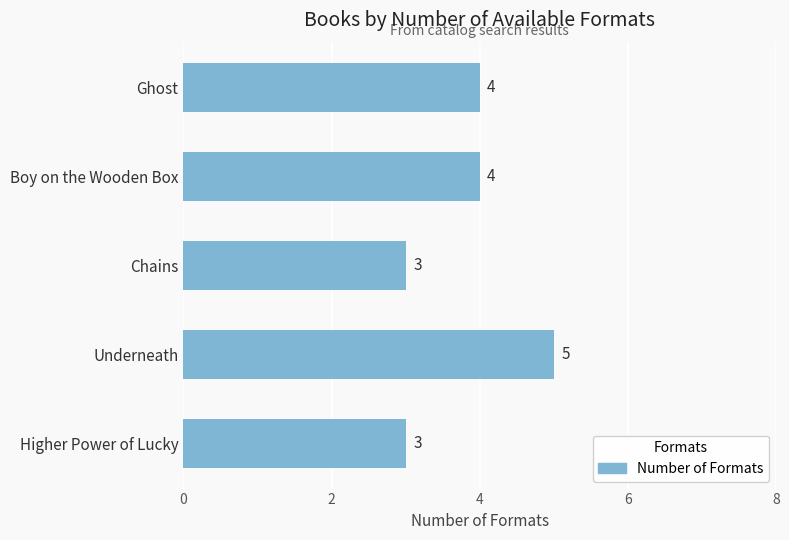

Between Underneath and Boy on the Wooden Box, which is larger?

Underneath